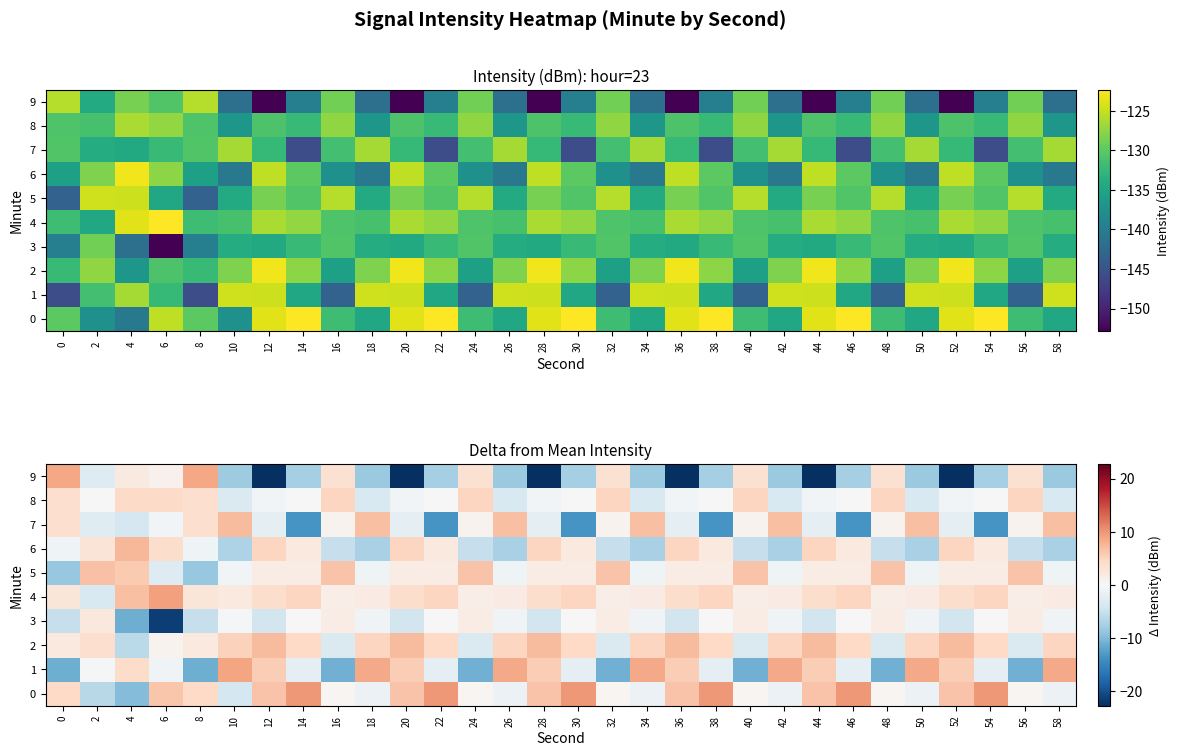

What is the difference between the maximum and minimum values in the 9 series?

31.5